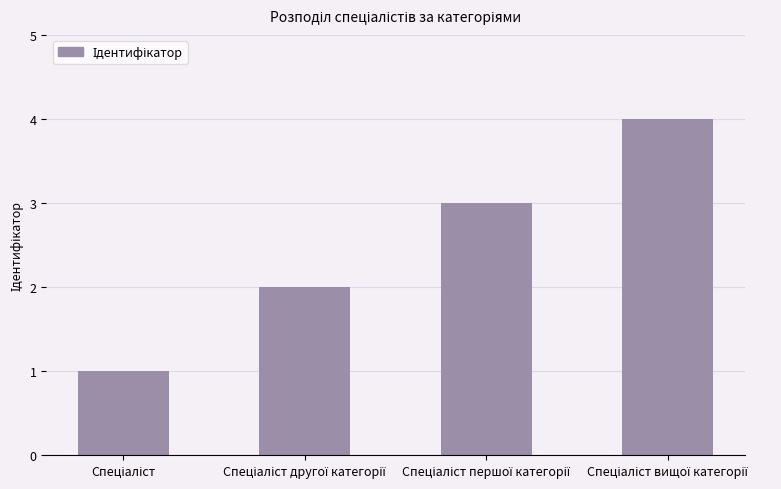

What is the sum of all values?

10